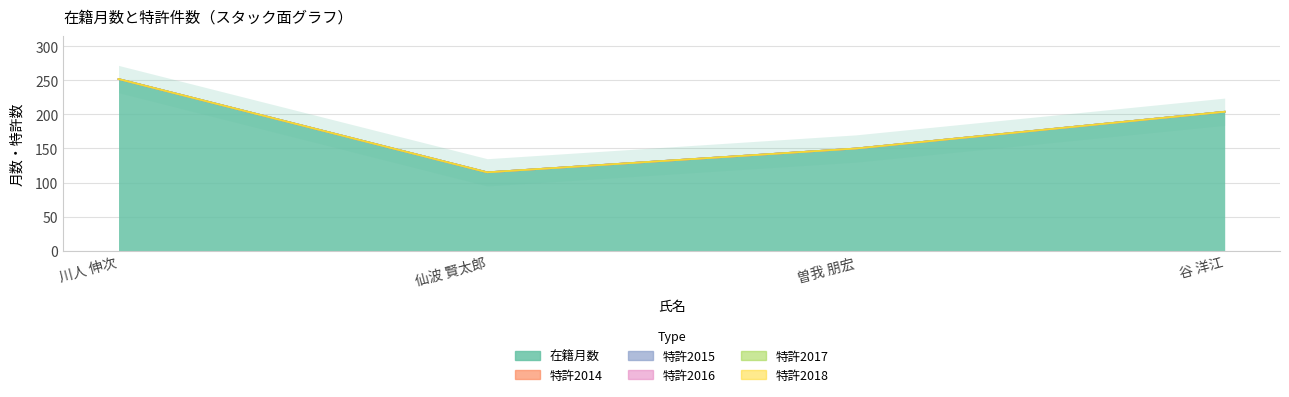

Which series changed the most between 仙波 賢太郎 and 曽我 朋宏?

在籍月数